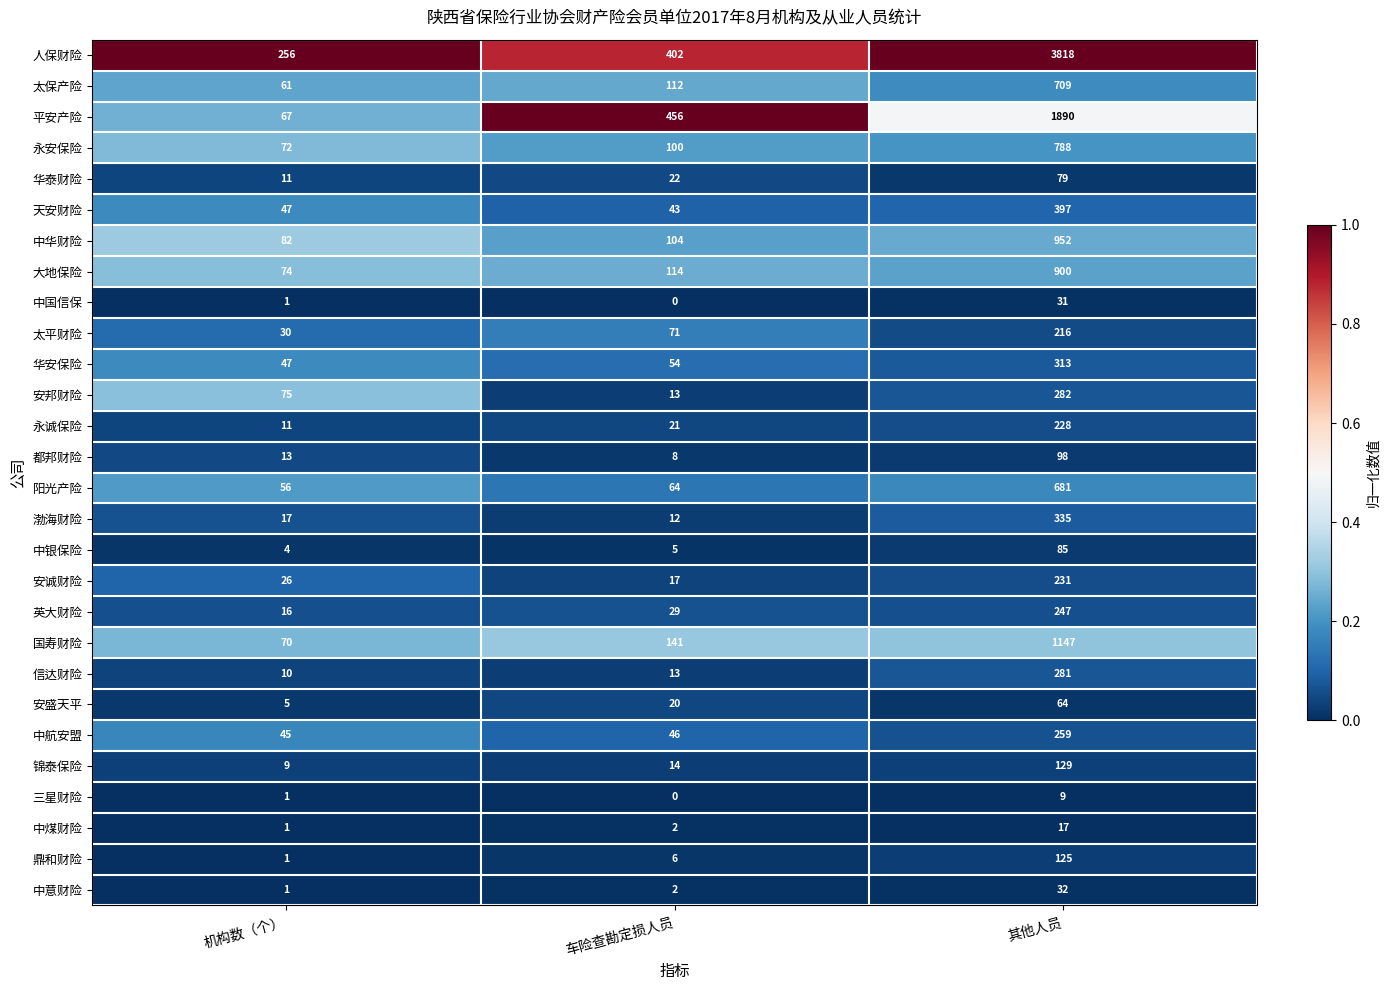

At how many categories does at least one series exceed 0?

3